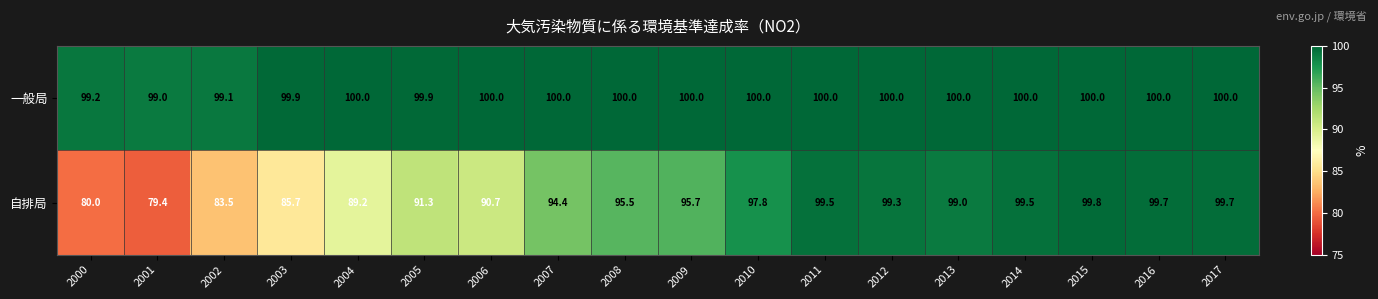

List the series in order of their peak value, lowest first.

自排局, 一般局